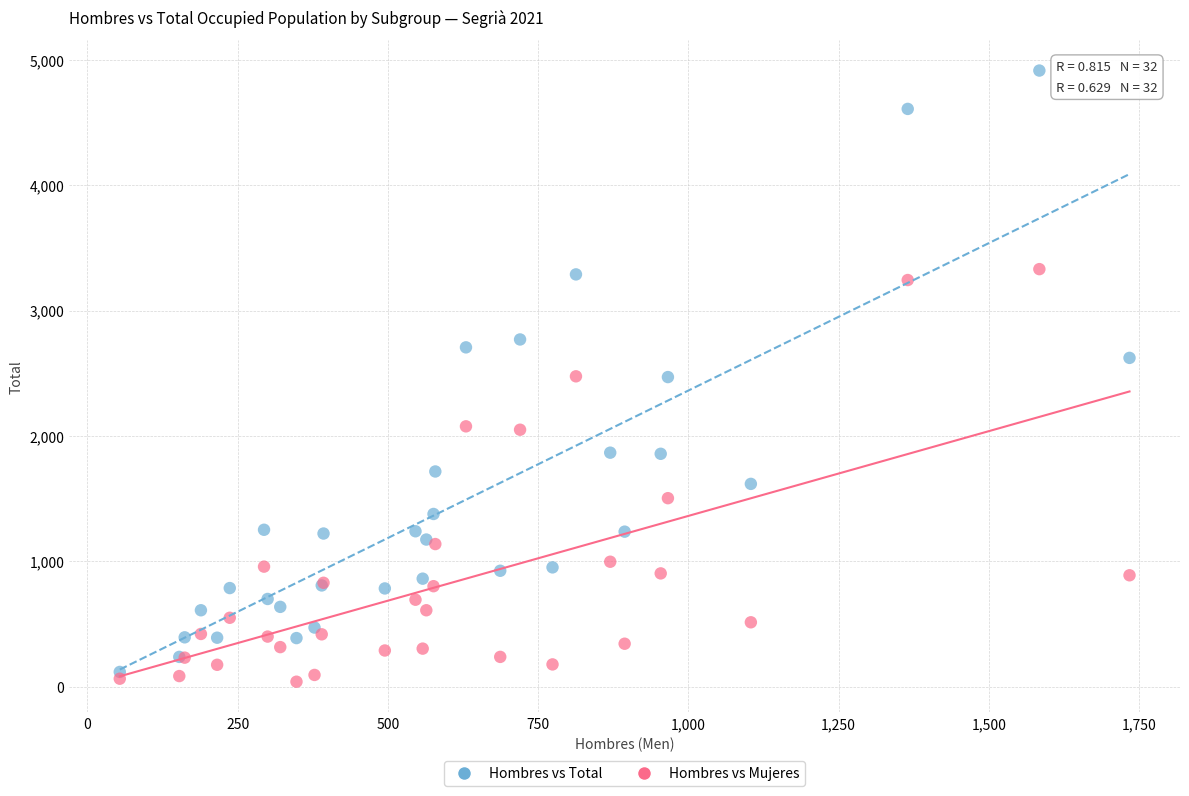

What is the X range (max minus min) for the scatter plot?

1680